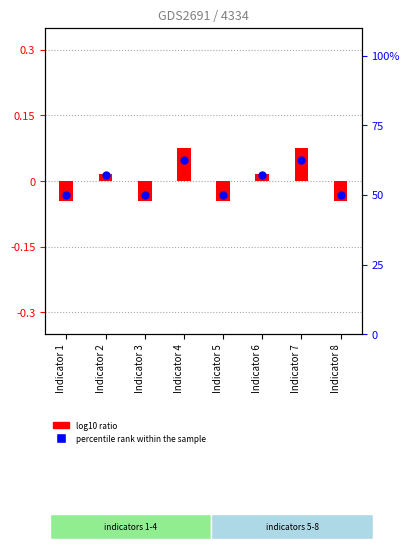

Which series has the widest spread of Y values?

percentile rank within the sample